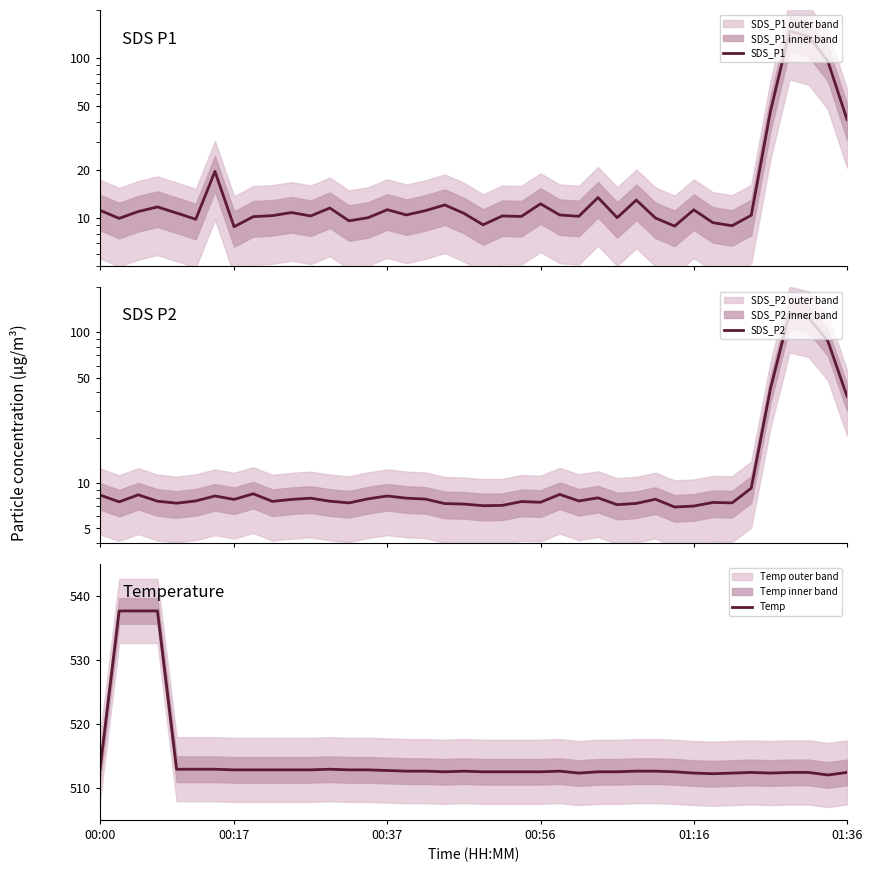

True or false: Temp has a value of 820.9 at 01:36.

False